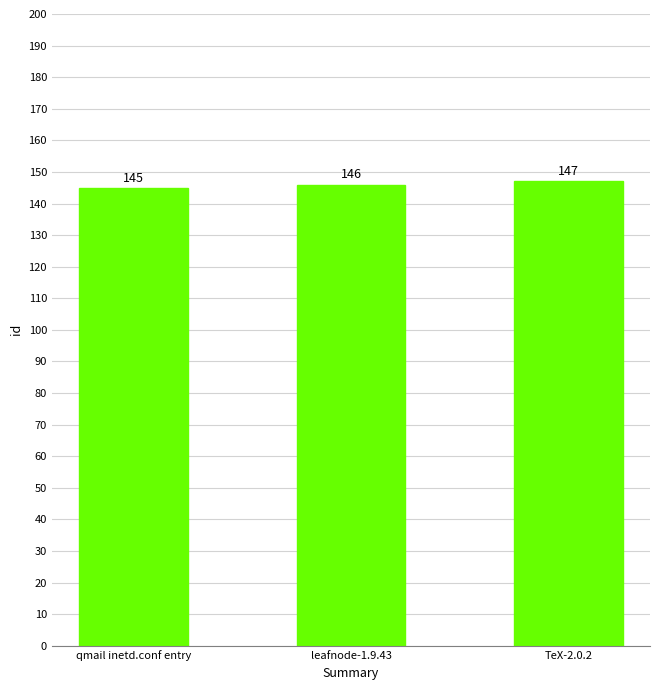

What is the difference between the maximum and minimum values?

2